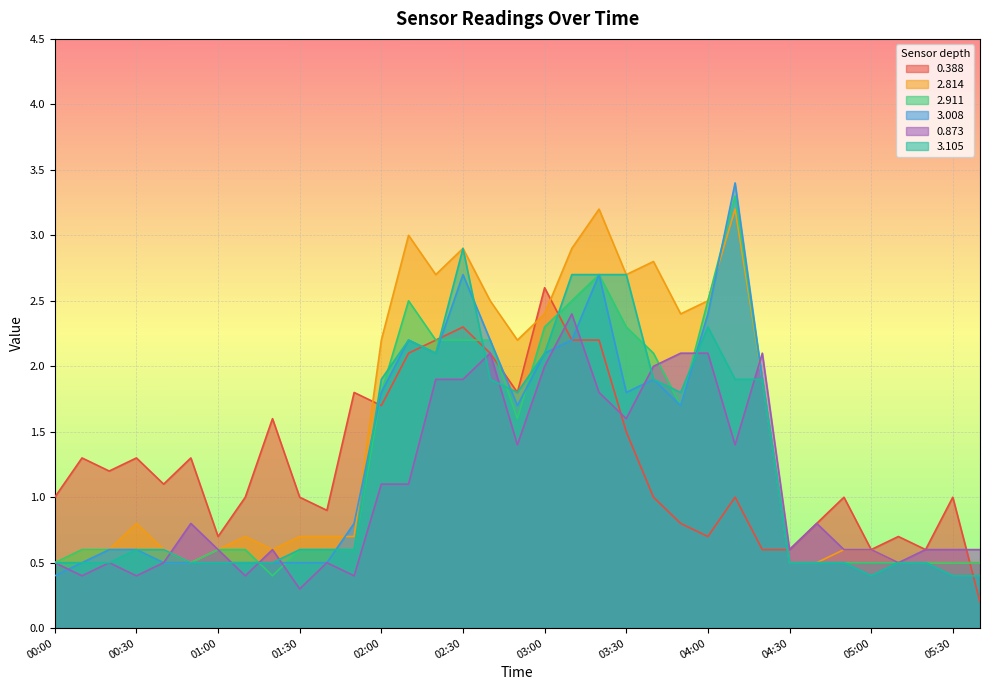

Which series has the largest total across all categories?

2.814